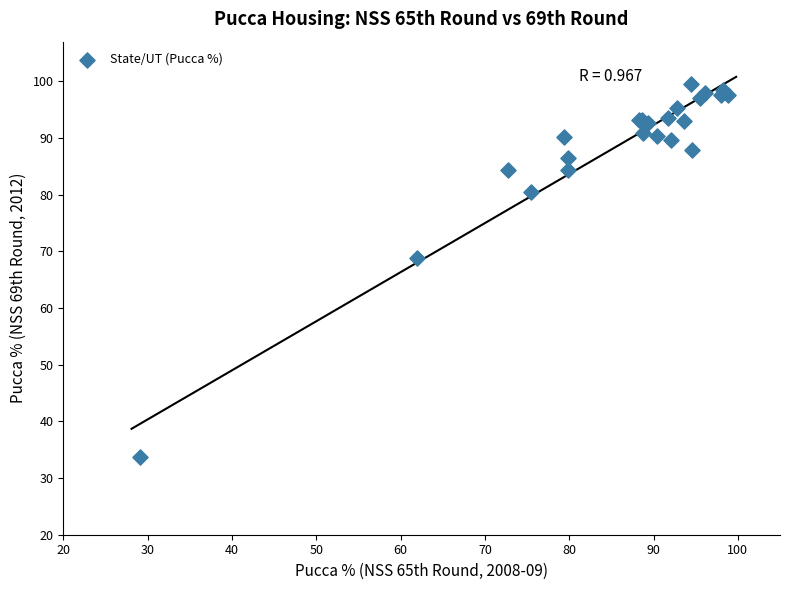

What Y value in the scatter plot is closest to 66?

68.8